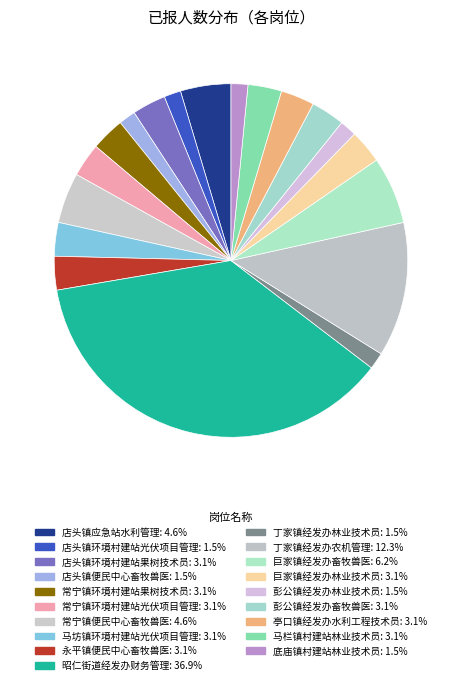

Which slice is the largest?

昭仁街道经发办财务管理